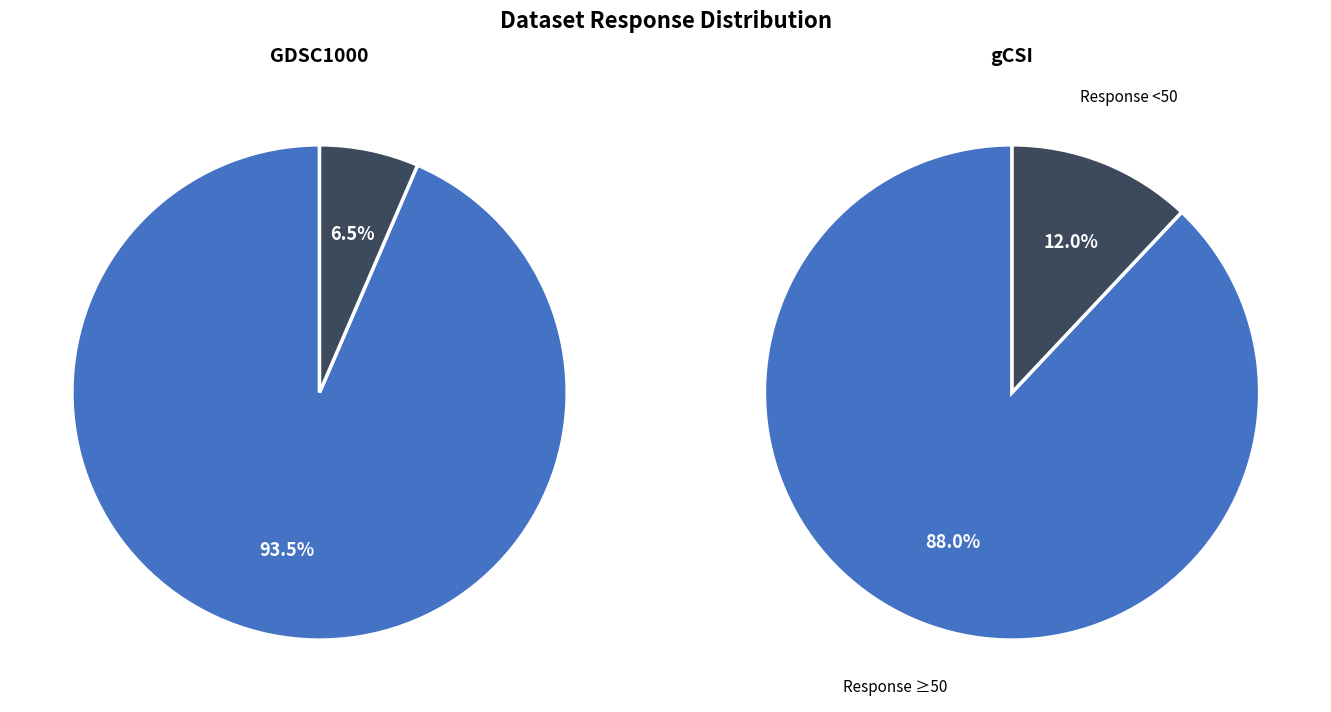

Is 5 the majority of the pie?

No